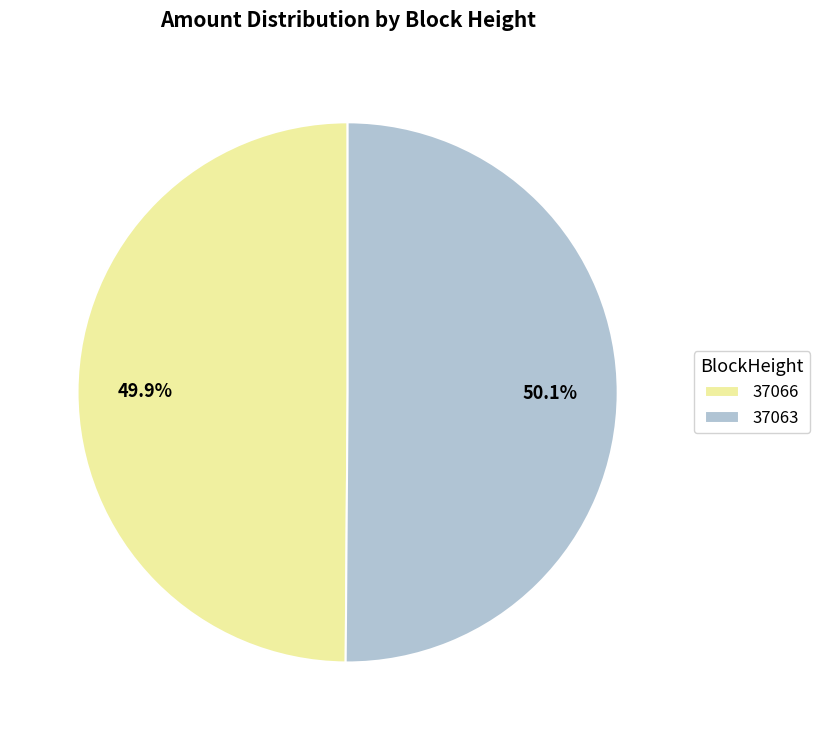

How many segments does this pie chart have?

2